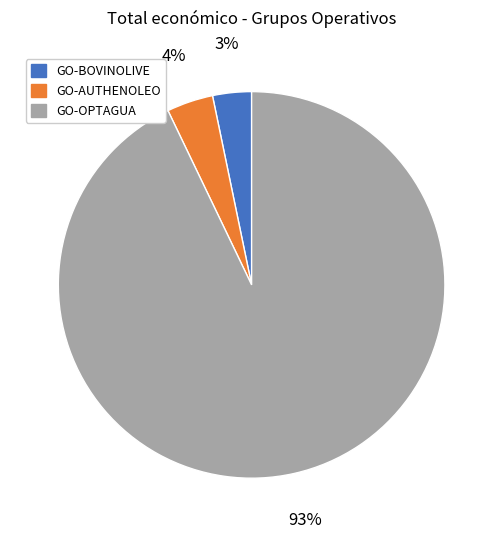

To the nearest percent, what is the difference between the GO-OPTAGUA and GO-AUTHENOLEO slice percentages?

89%